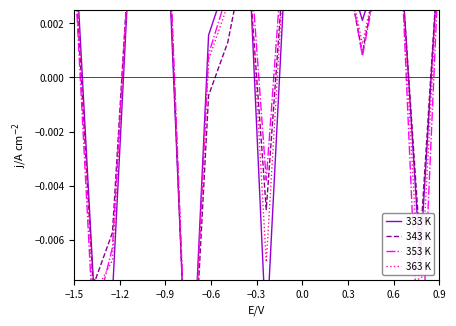

How many lines are shown in the chart?

4